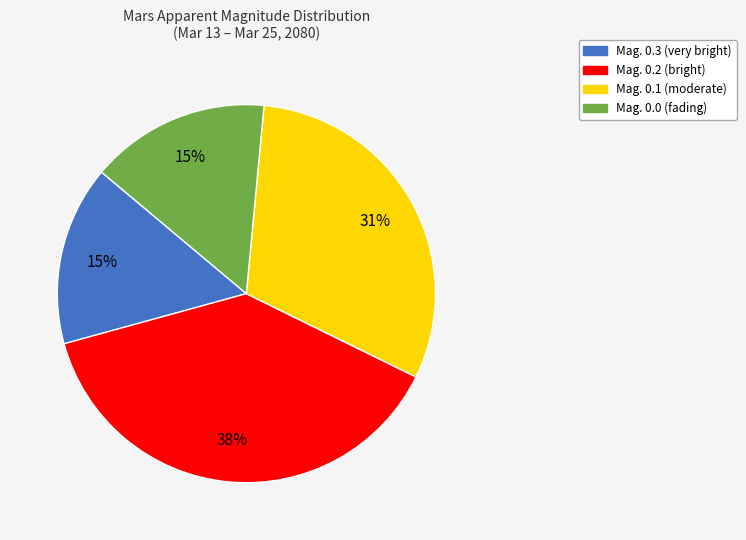

Is there any slice that represents more than half of the pie?

No